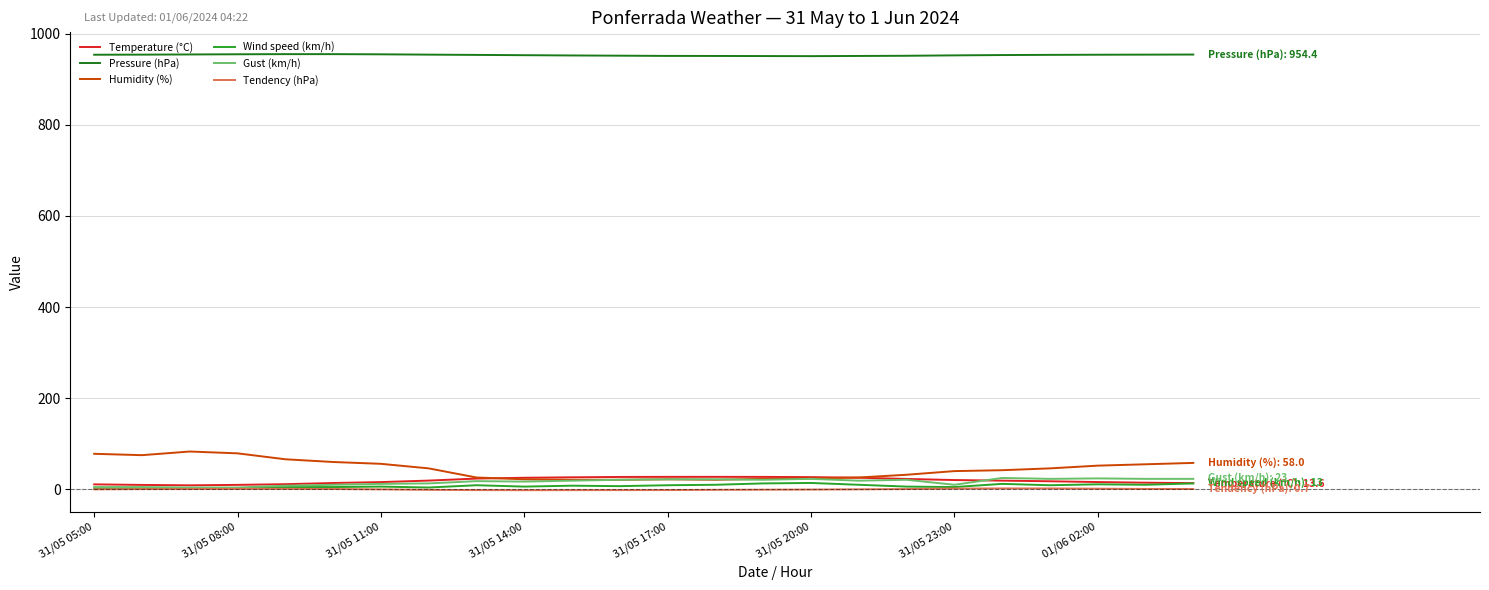

True or false: Tendency (hPa) and Pressure (hPa) intersect in this chart.

False